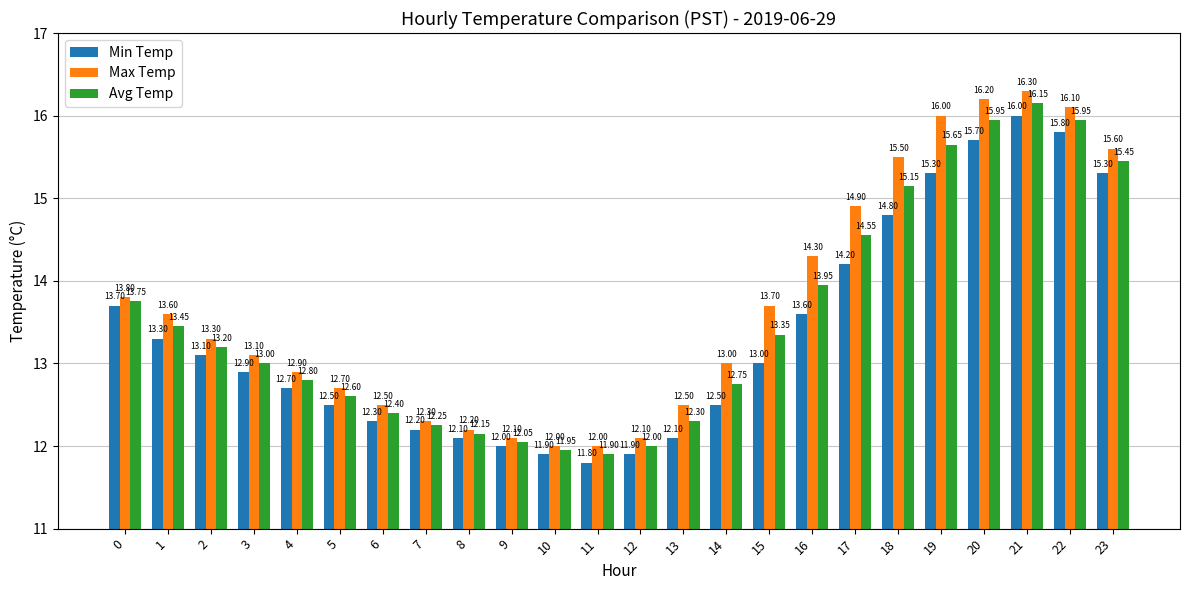

What is the smallest value displayed?

11.8